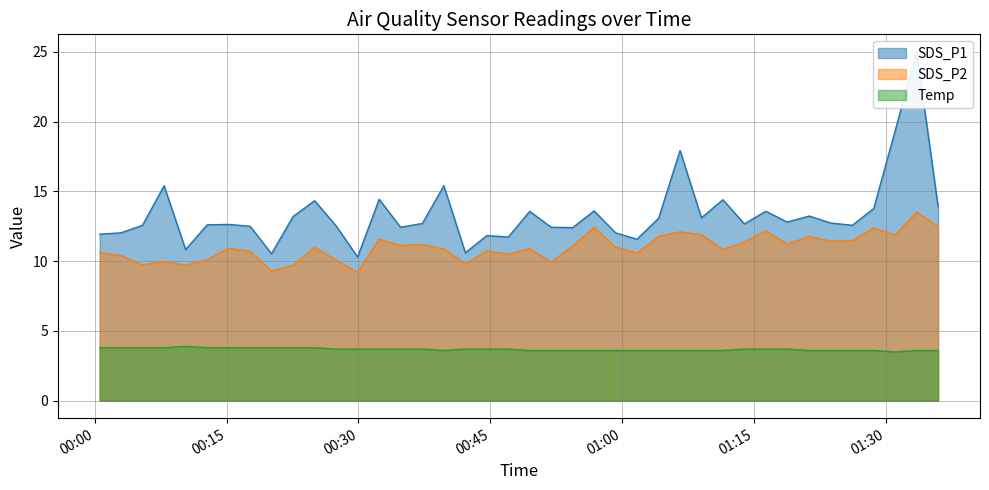

What is the maximum value for Temp?

3.9